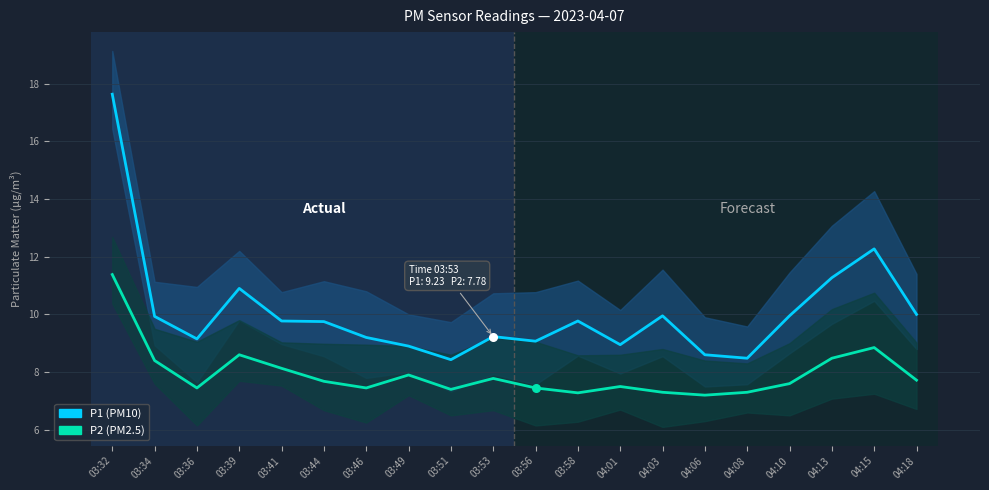

At which category is the sum across all series the highest?

03:32